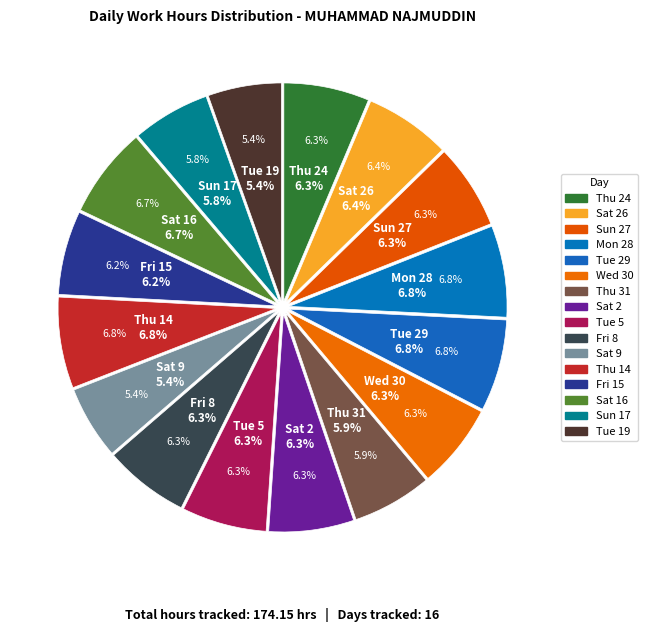

What is the smallest slice in the pie chart?

Sat 9